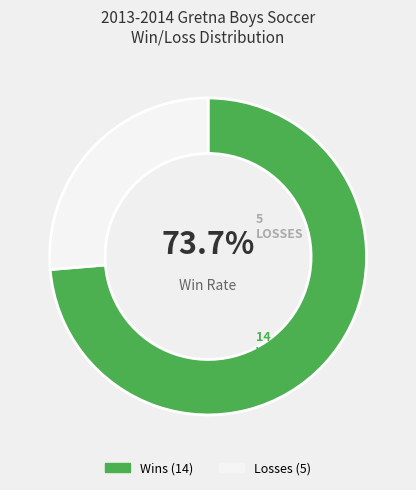

Is there a majority slice in this chart?

Yes